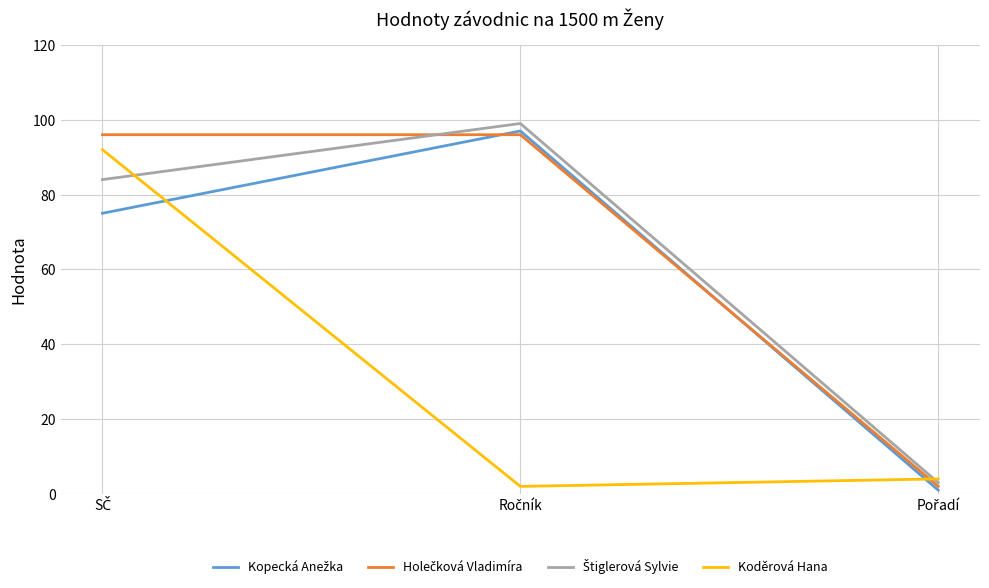

What is the greatest value displayed?

99